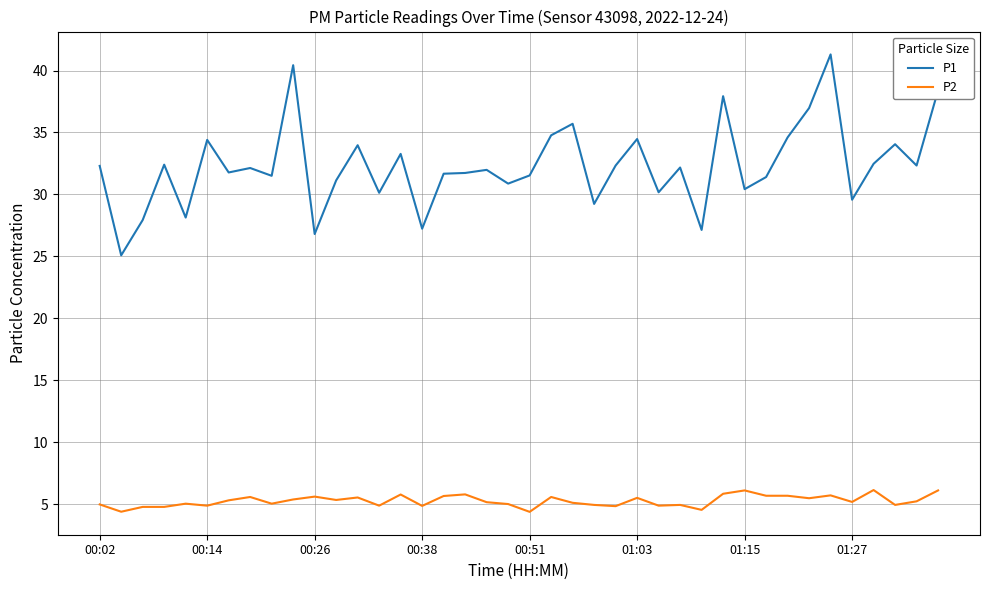

How many lines are shown in the chart?

2